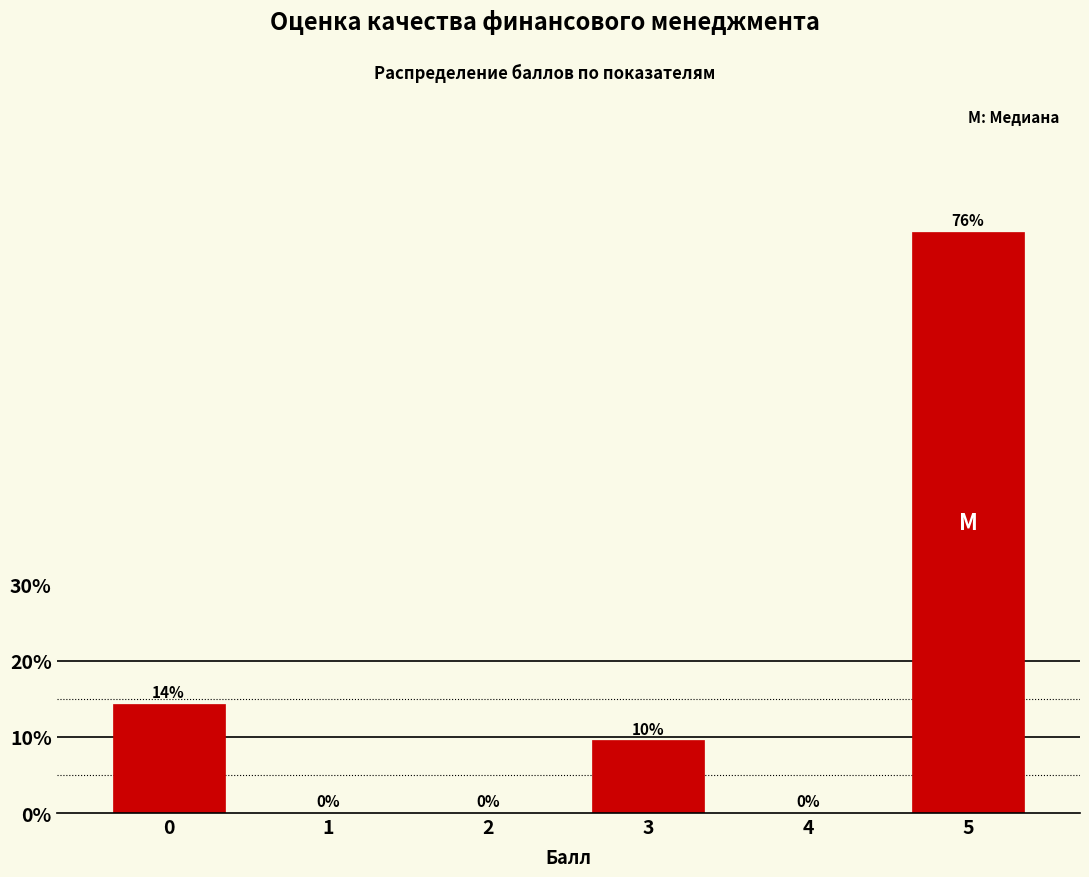

Is it true that the value at 2 is 23.2?

False